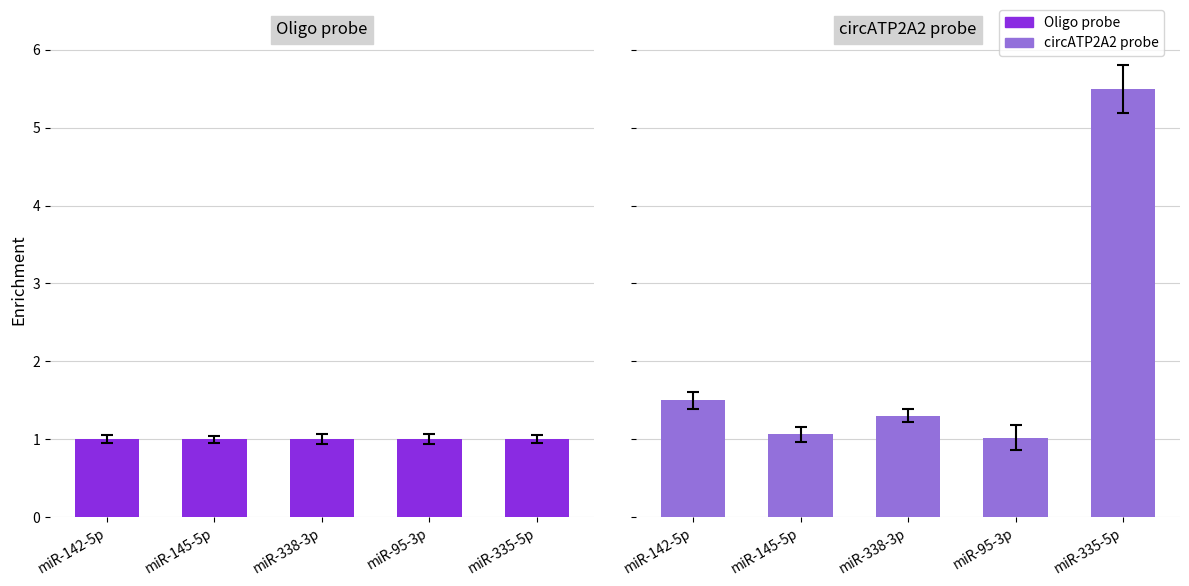

Where is circATP2A2 probe nearest to the value 3?

miR-142-5p